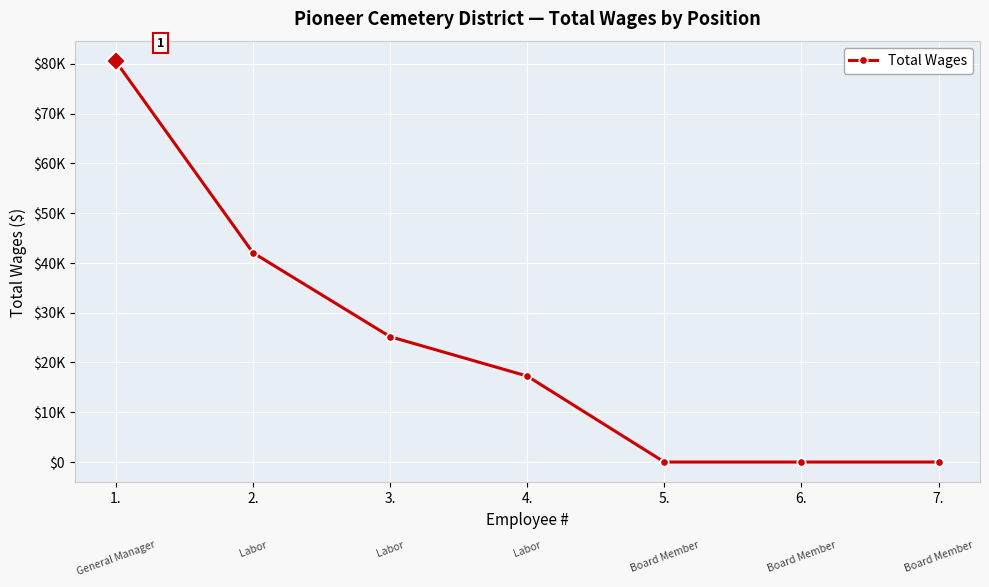

Is this an area chart (filled region under the line)?

No